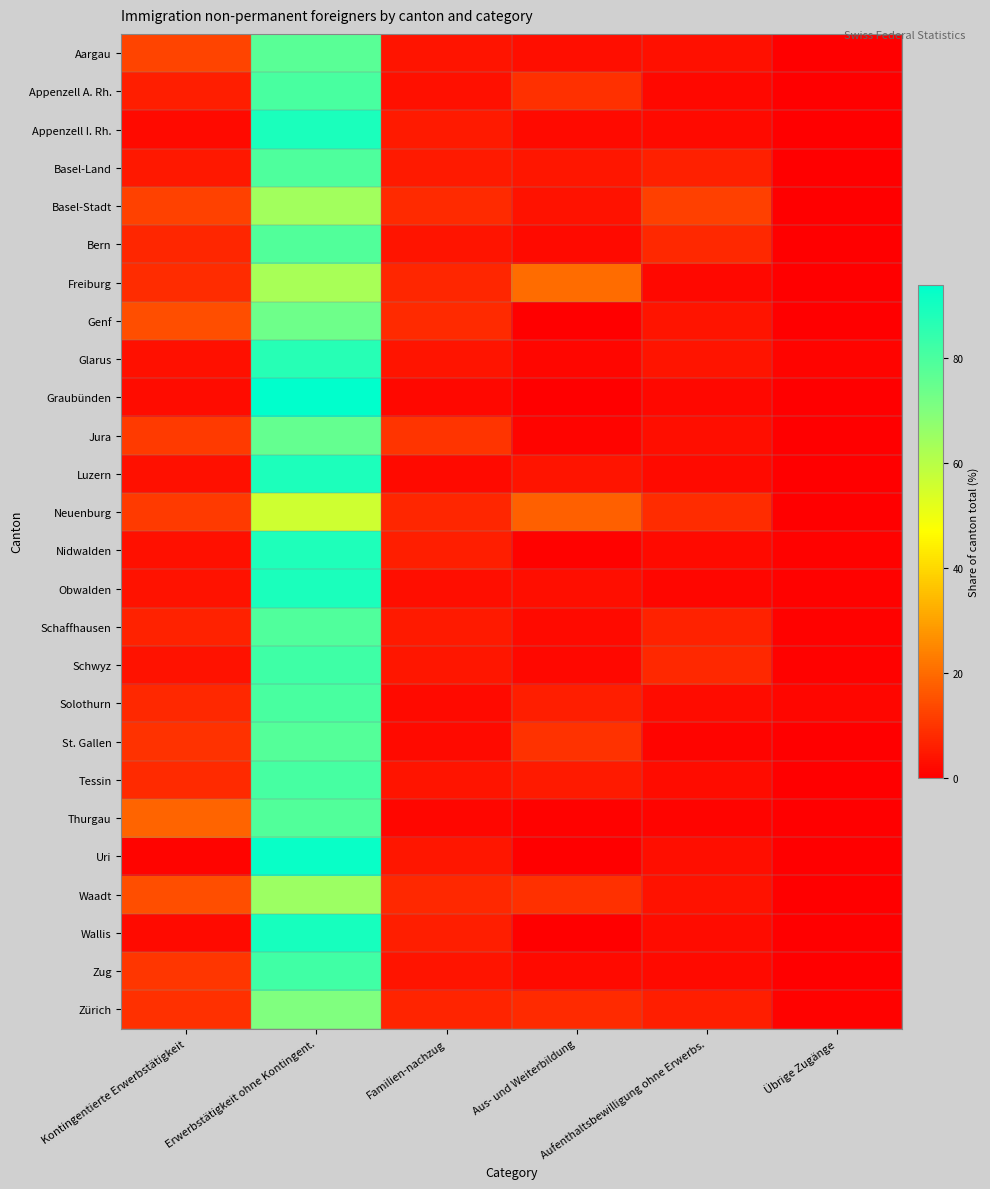

Which category has the lowest value across all series?

Übrige Zugänge